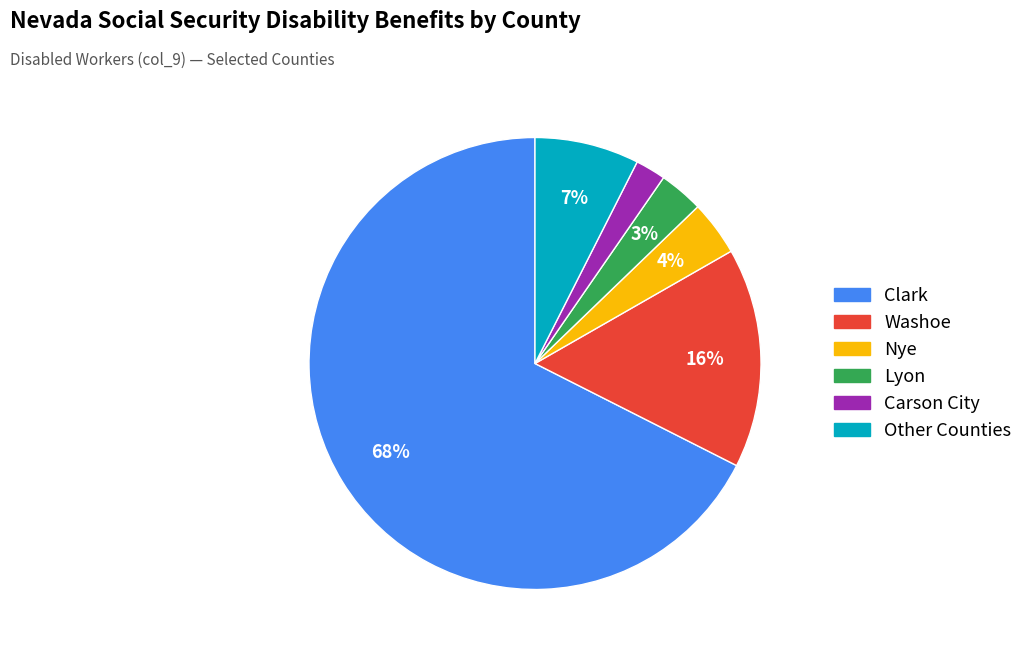

To the nearest percent, what portion does Carson City represent?

2%